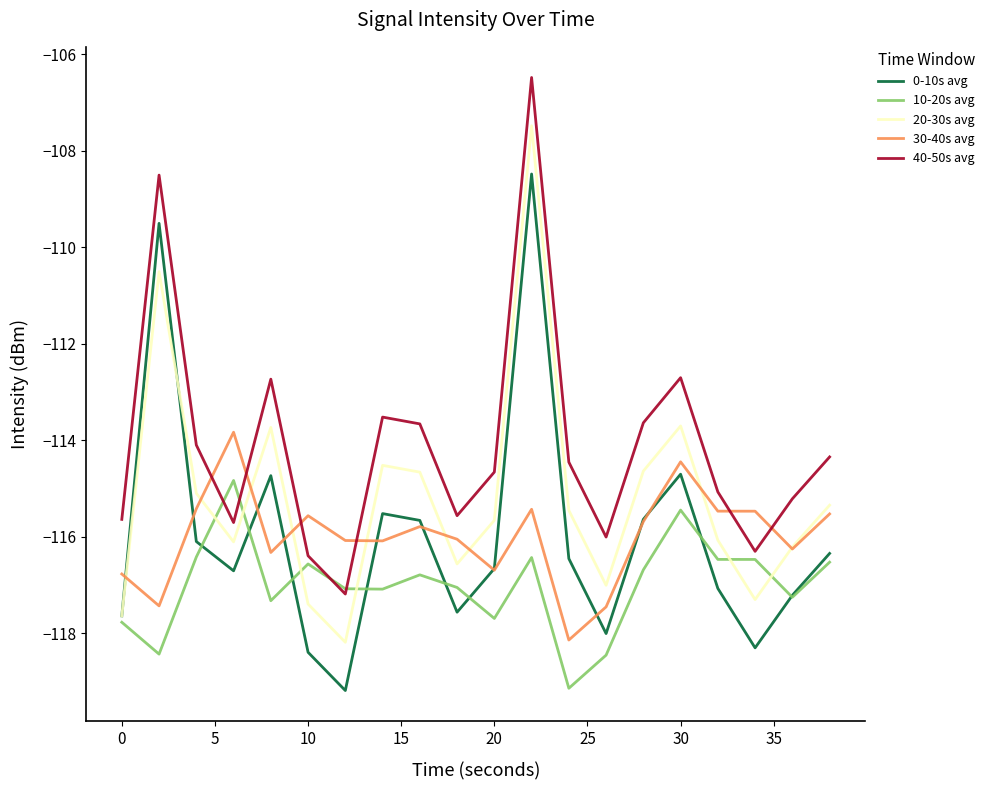

What are all the series names shown in the legend?

0-10s avg, 10-20s avg, 20-30s avg, 30-40s avg, 40-50s avg